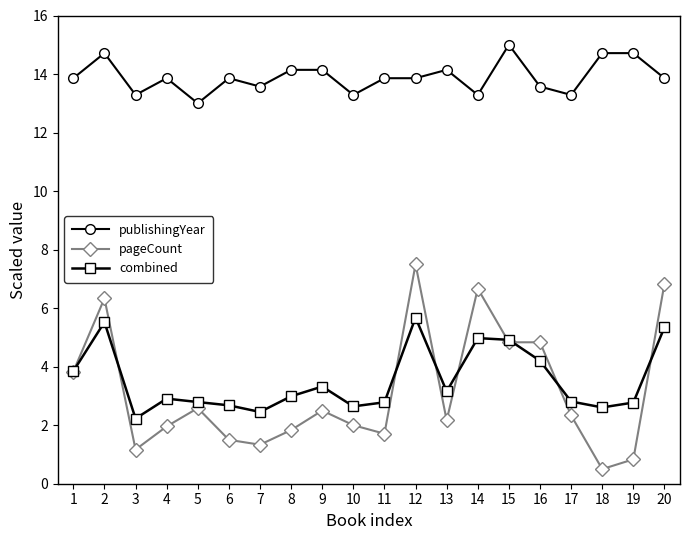

True or false: combined has more than 2 interior local peaks.

True